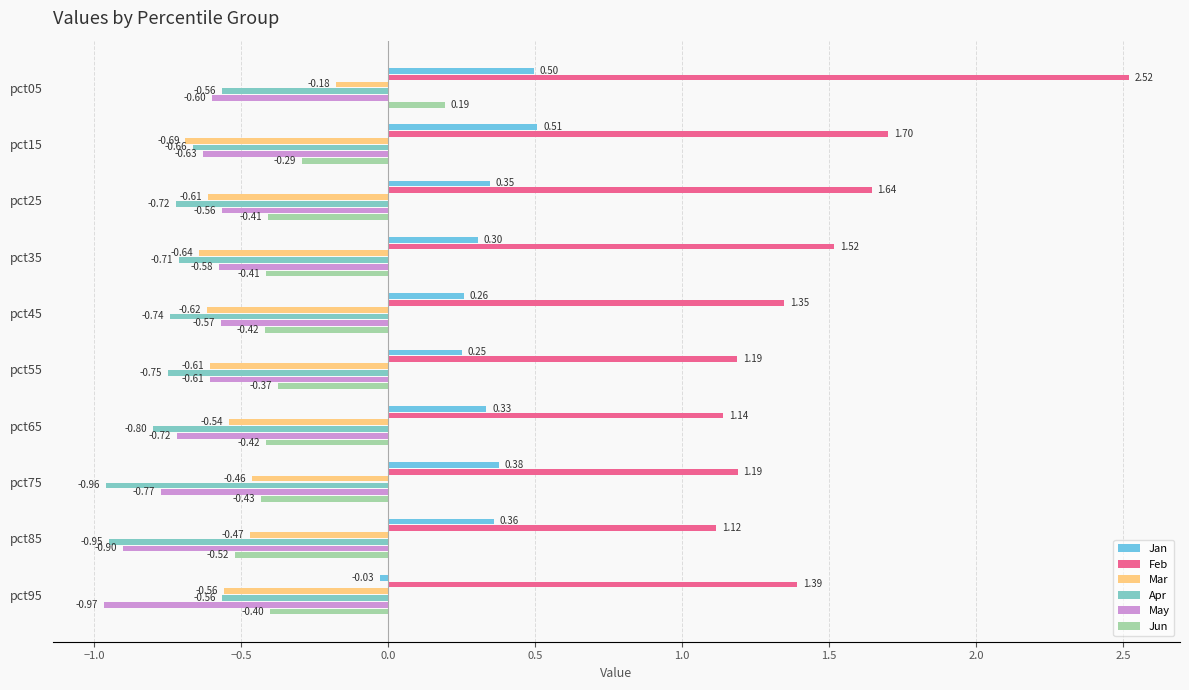

What is the label of the 2nd bar from the right?

2.5